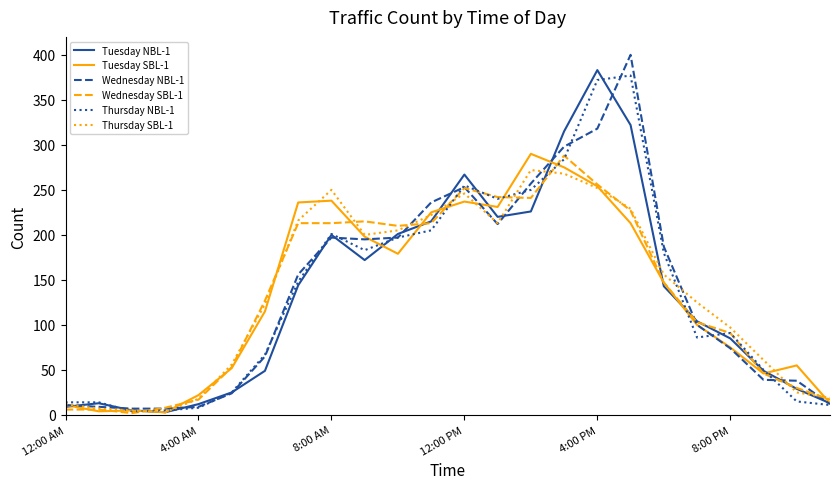

What is the maximum value shown in the chart?

400